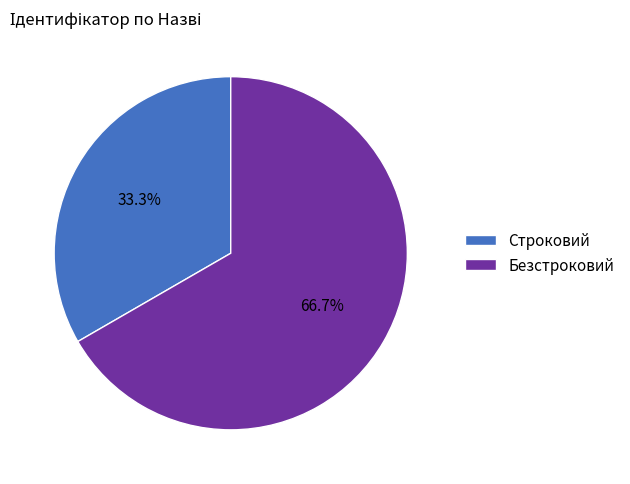

To the nearest percent, what is the difference between the Безстроковий and Строковий slice percentages?

33%